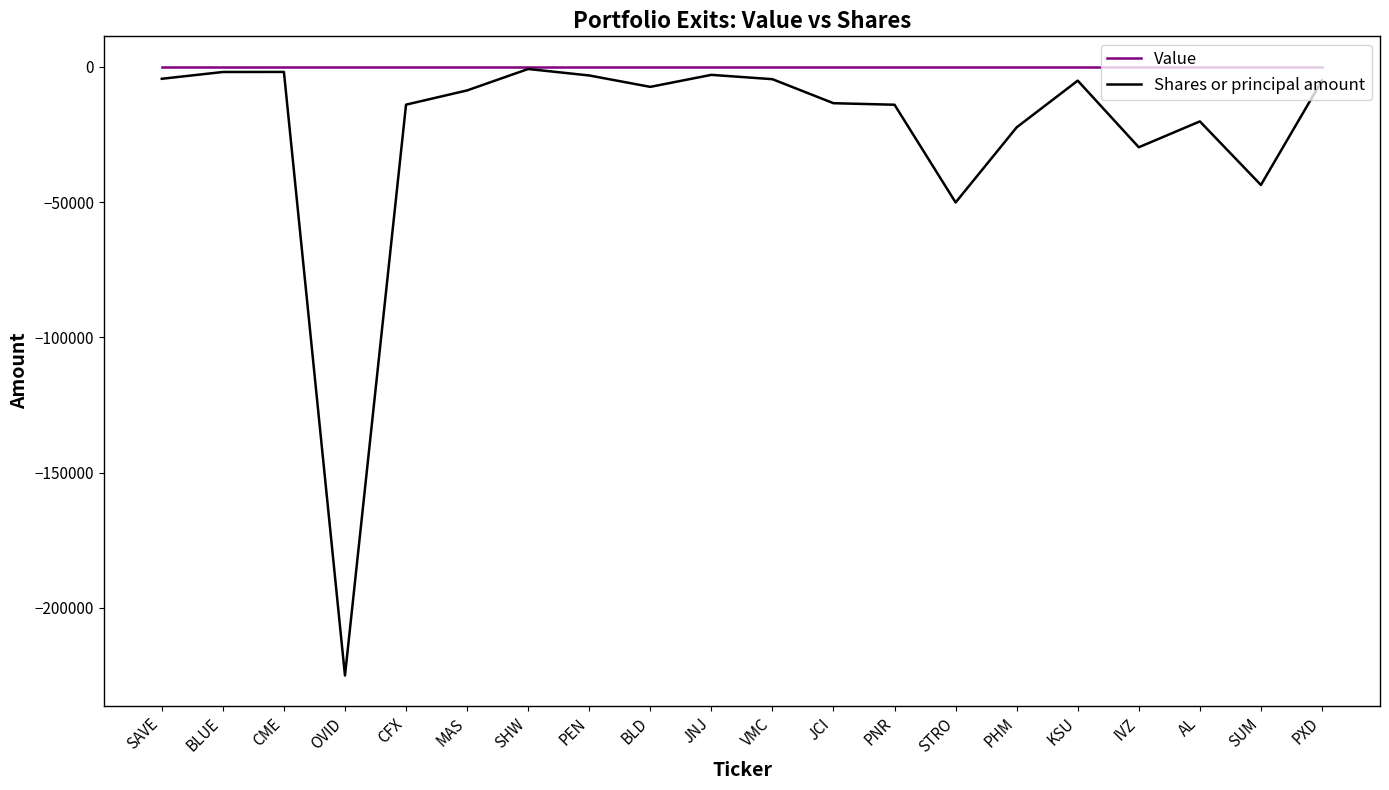

Is it true that Shares or principal amount equals -11139 at PHM?

False